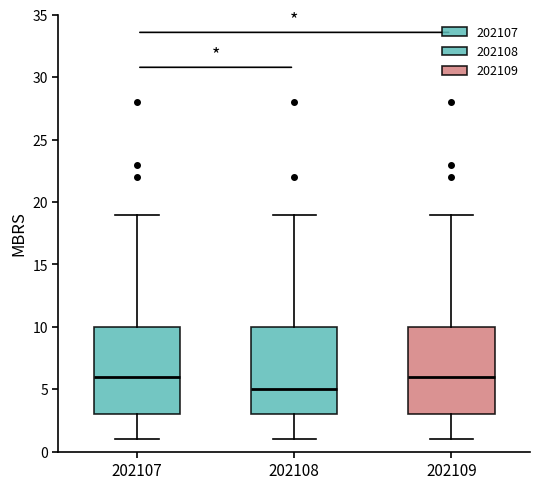

Reading left to right, read every box against the y-axis: the position of its median line, the range the box covers, and the ends of its whiskers. The values are not printed on the chart, so give them approximately, as read against the axis.

202107: median 6, box 3 to 10, whiskers 1 to 19
202108: median 5, box 3 to 10, whiskers 1 to 19
202109: median 6, box 3 to 10, whiskers 1 to 19